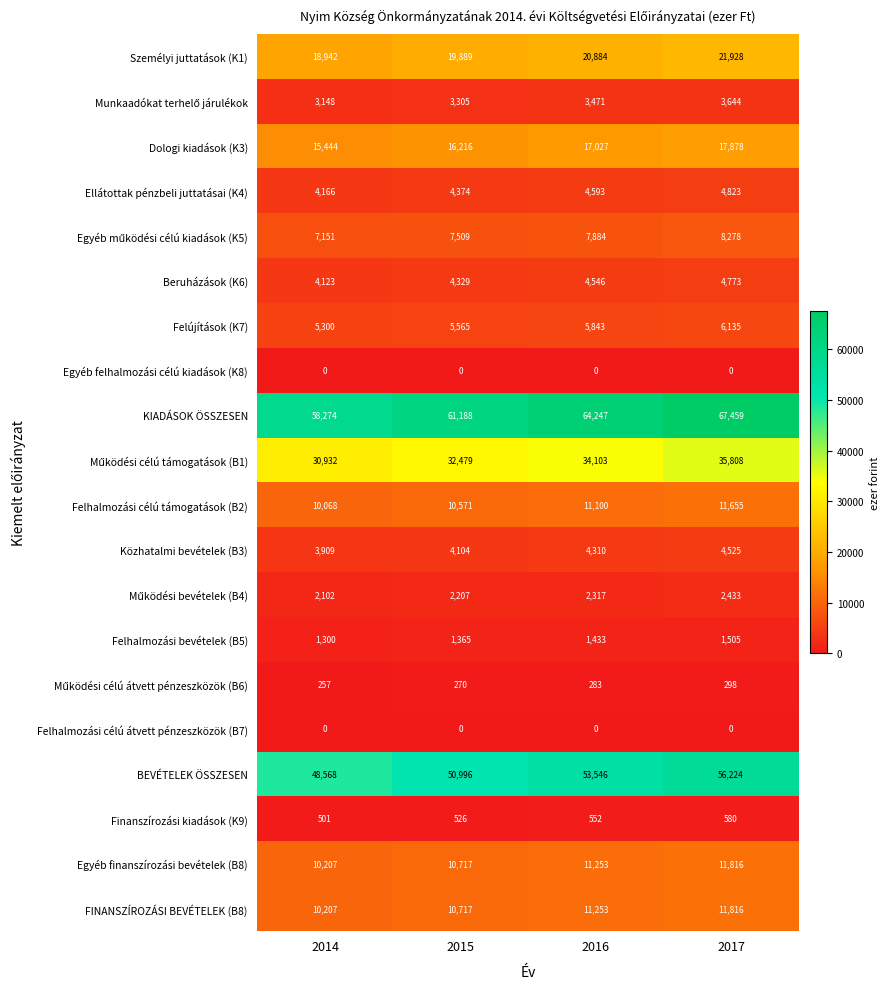

List the labels in order of FINANSZÍROZÁSI BEVÉTELEK (B8) value, smallest first.

2014, 2015, 2016, 2017